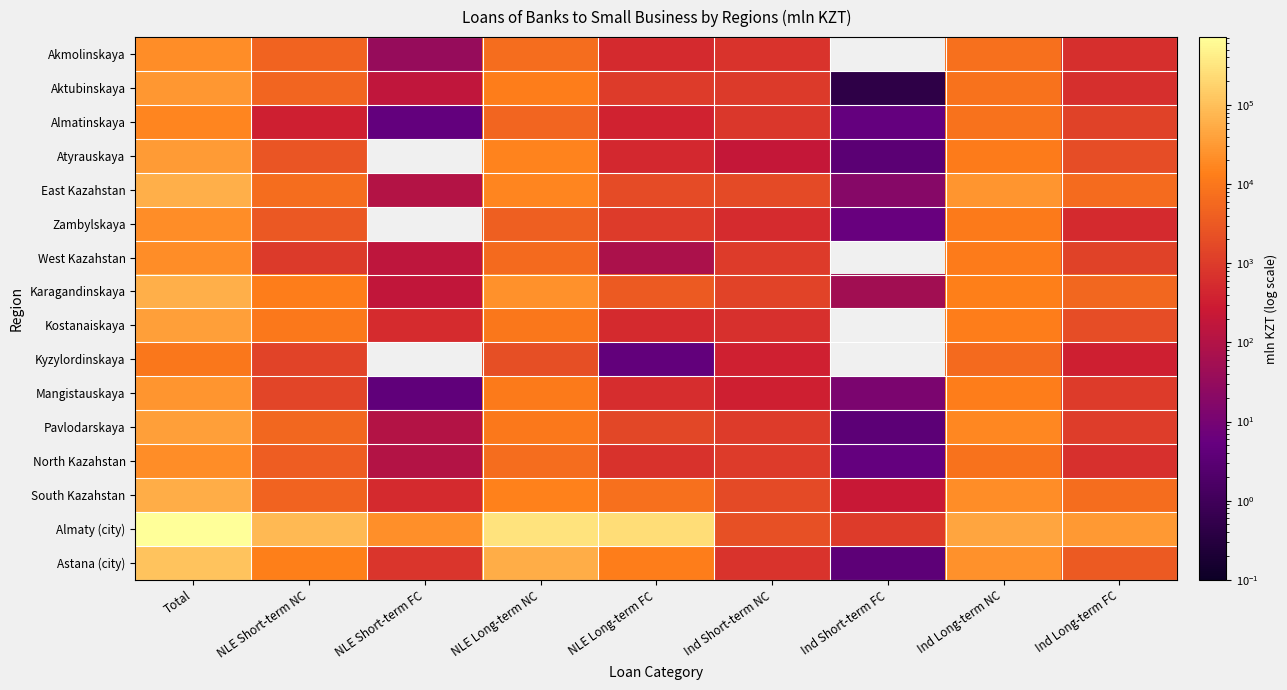

Rank the series by their maximum value, from highest to lowest.

Almaty (city), Astana (city), Karagandinskaya, East Kazahstan, South Kazahstan, Kostanaiskaya, Pavlodarskaya, Atyrauskaya, Aktubinskaya, Mangistauskaya, North Kazahstan, West Kazahstan, Akmolinskaya, Zambylskaya, Almatinskaya, Kyzylordinskaya